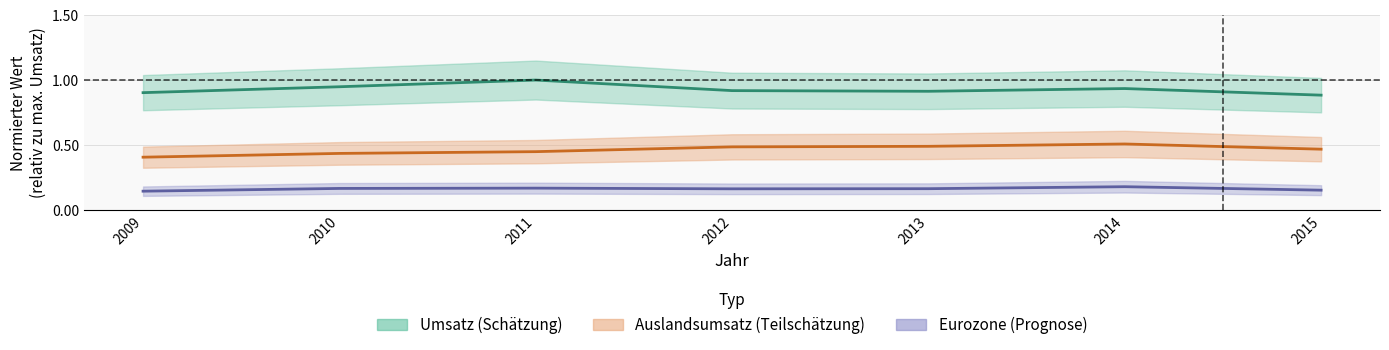

Reading left to right, what are all the values shown in this chart?

Umsatz: 2009=0.9	2010=0.9	2011=1.0	2012=0.9	2013=0.9	2014=0.9	2015=0.9
Auslandsumsatz: 2009=0.4	2010=0.4	2011=0.4	2012=0.5	2013=0.5	2014=0.5	2015=0.5
Eurozone: 2009=0.1	2010=0.2	2011=0.2	2012=0.2	2013=0.2	2014=0.2	2015=0.2